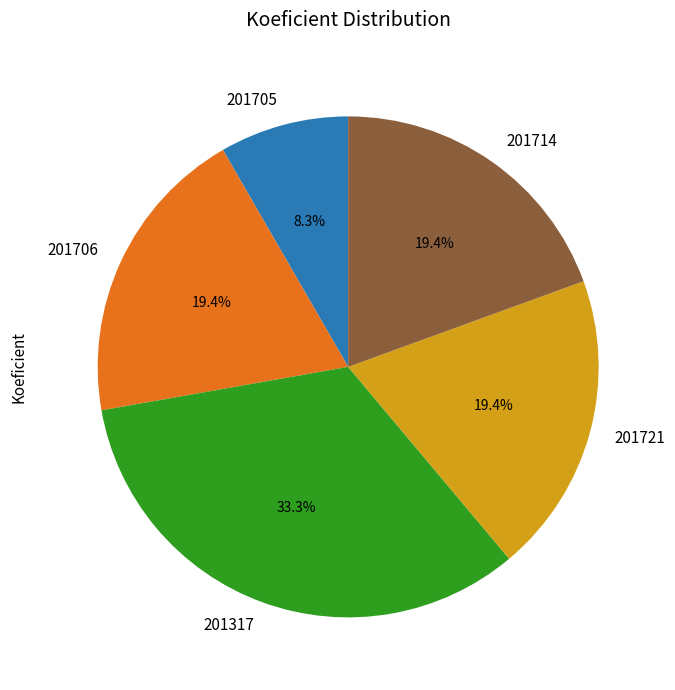

What percentage do 201714 and 201706 together represent?

38.9%